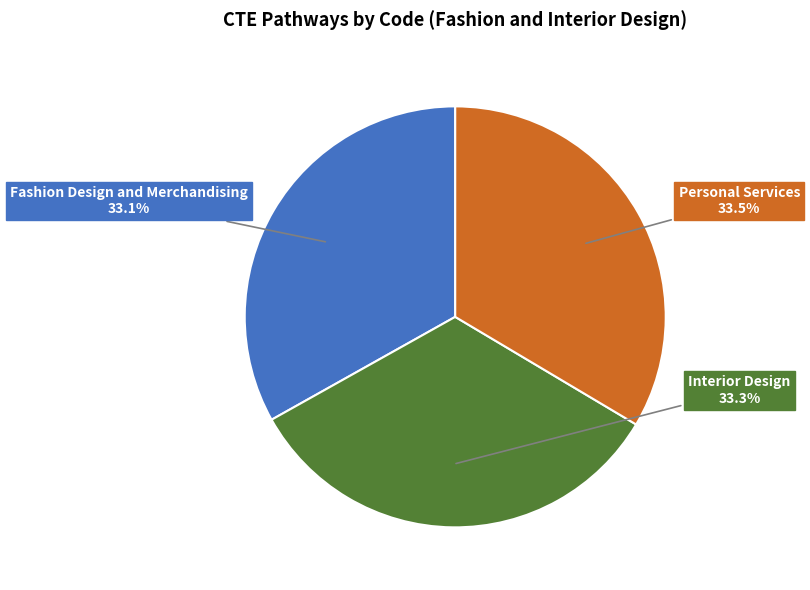

Does any single category account for the majority?

No